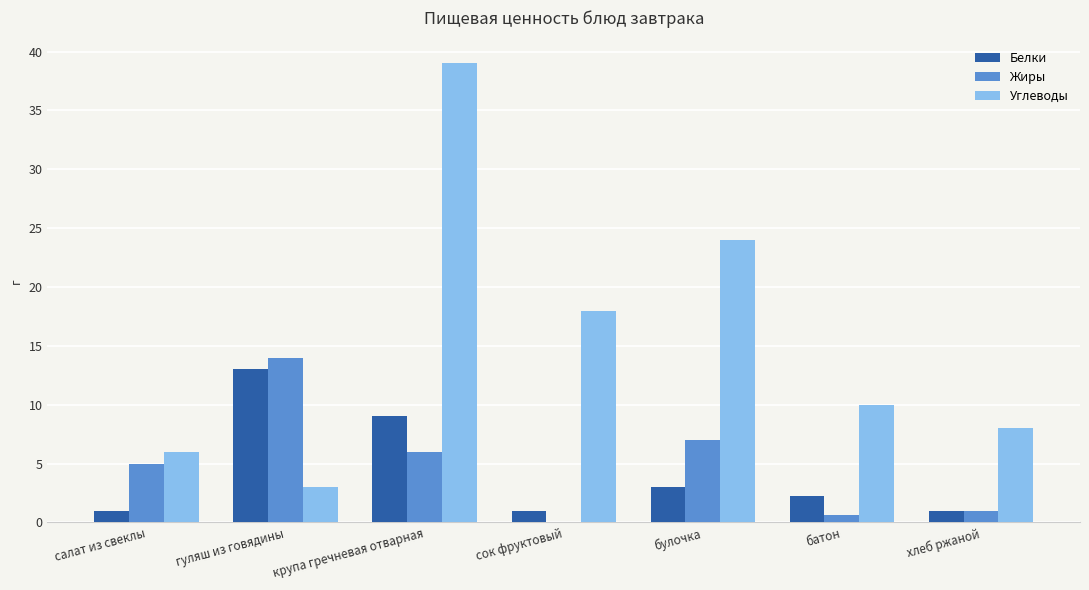

Is it true that Углеводы equals 3.0 at гуляш из говядины?

True